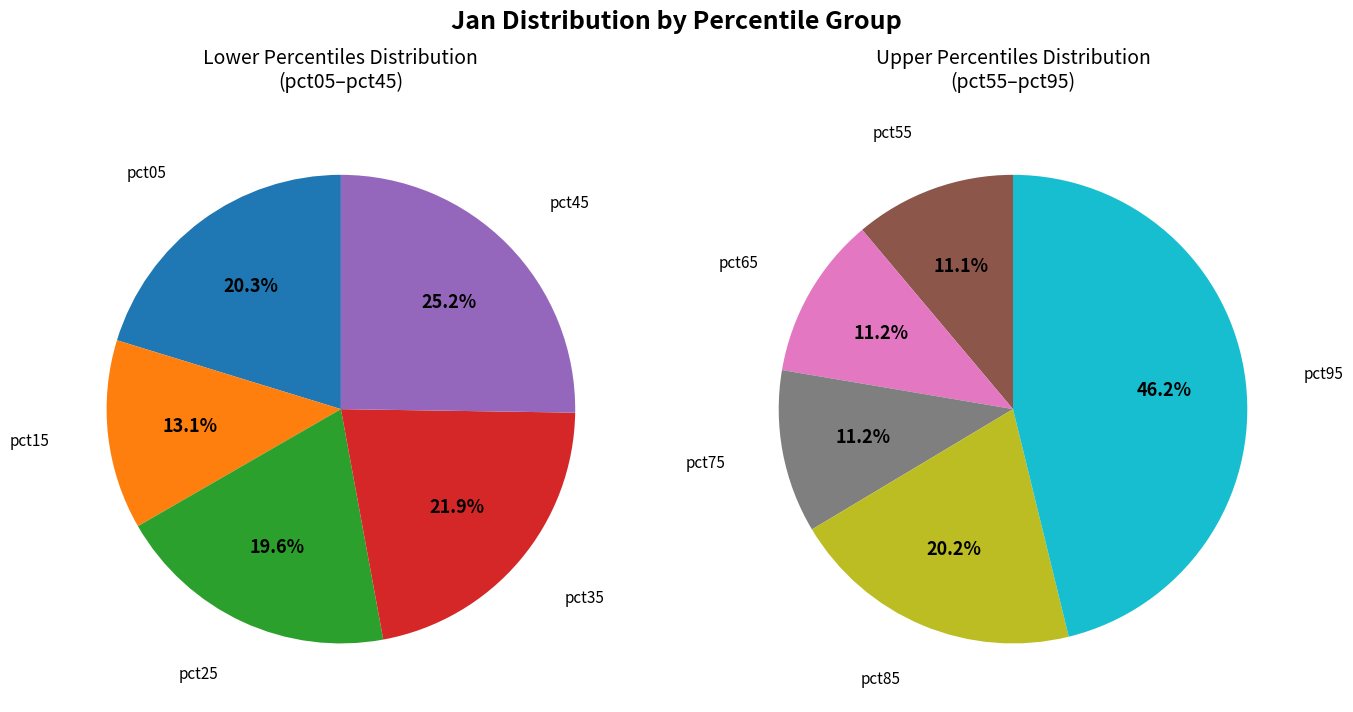

Which category has the biggest portion of the pie?

pct95